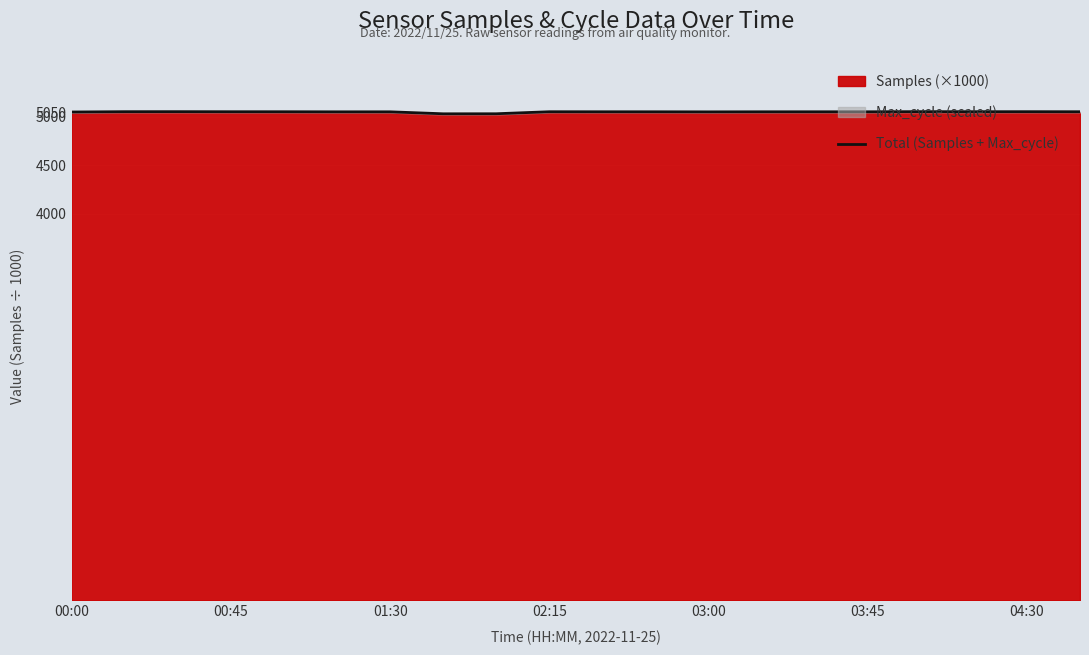

Count the number of categories in the chart.

20